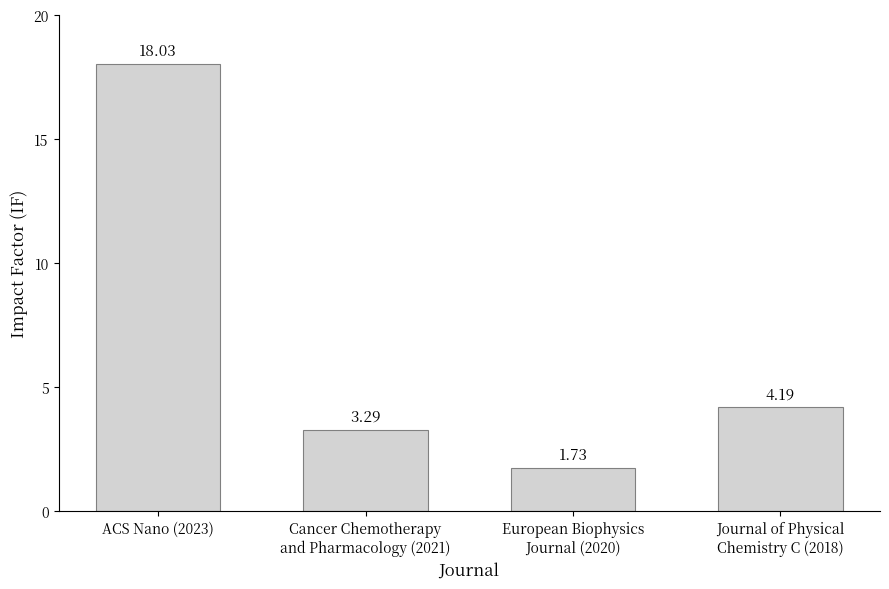

What is the difference between the values at European Biophysics
Journal (2020) and ACS Nano (2023)?

16.3